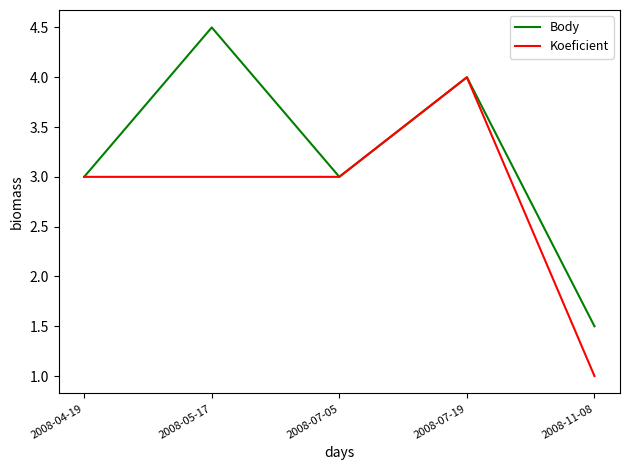

What position from the right is 2008-11-08?

1